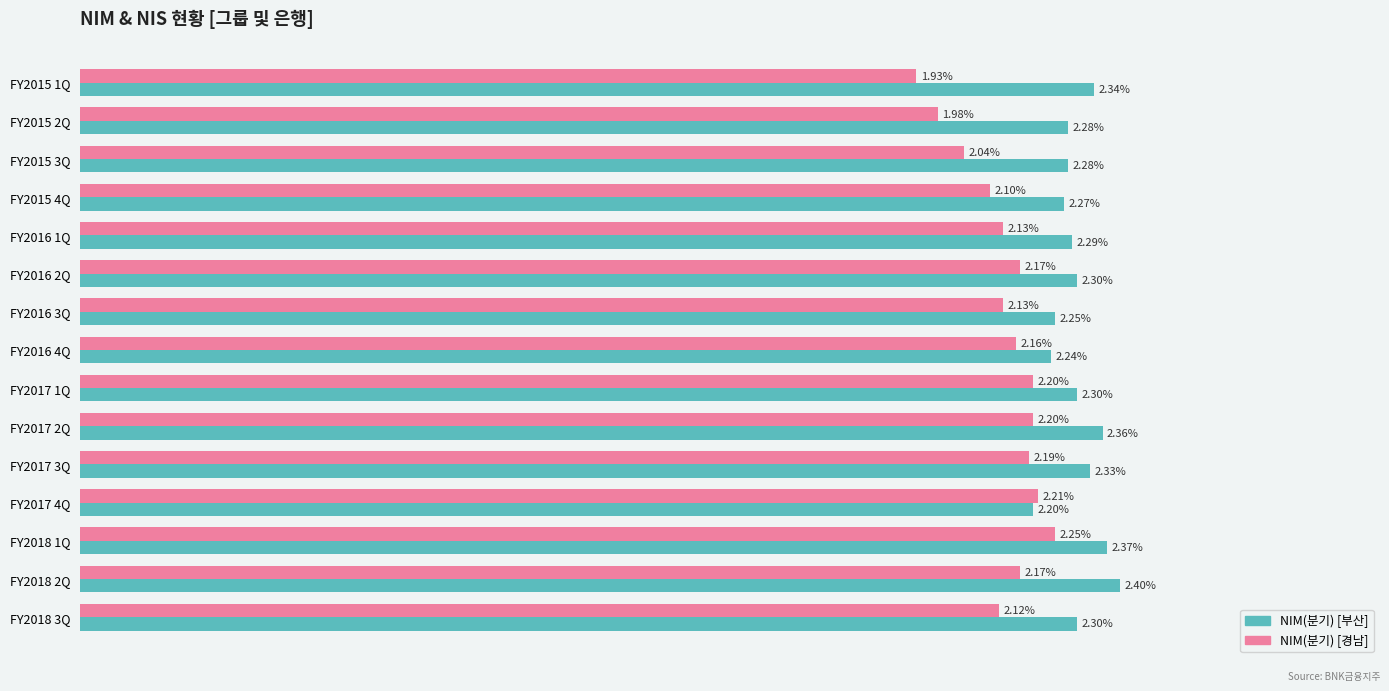

List the series in order of their peak value, lowest first.

NIM(분기) [경남], NIM(분기) [부산]